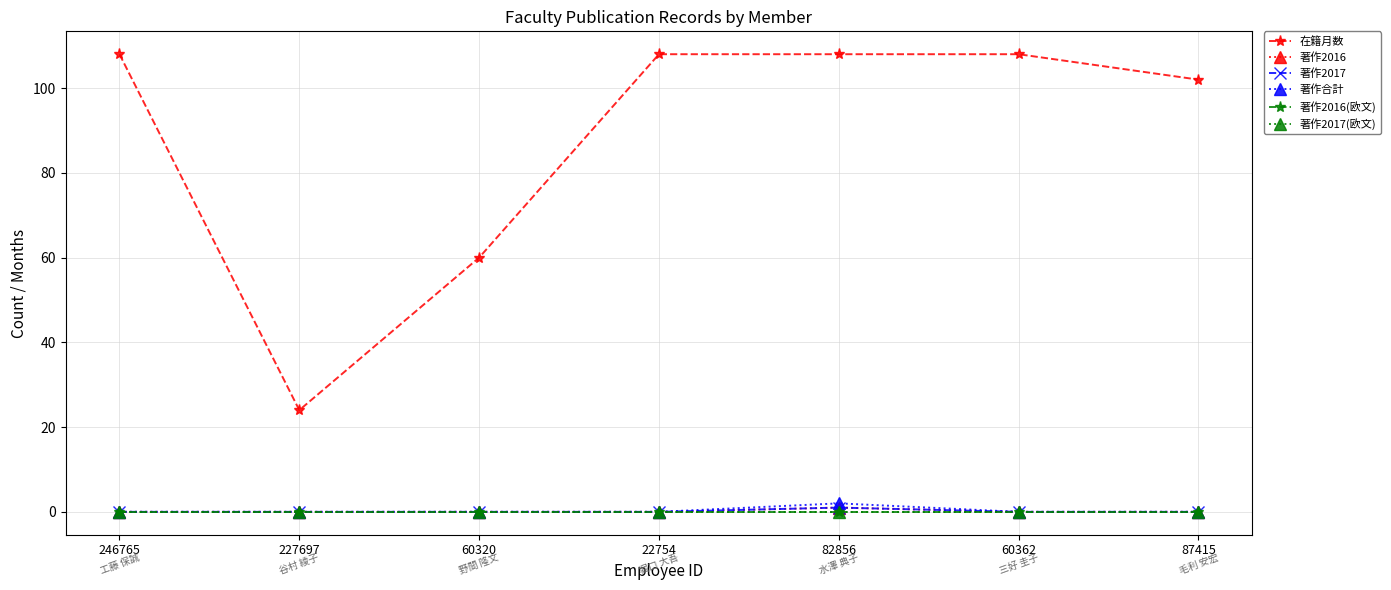

At which category is the sum across all series the highest?

82856